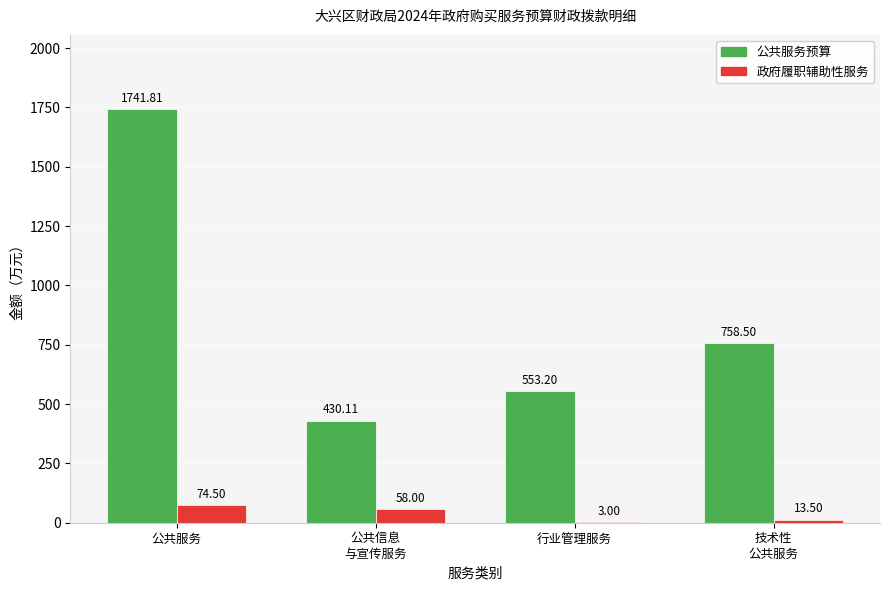

Are the bars horizontal?

No